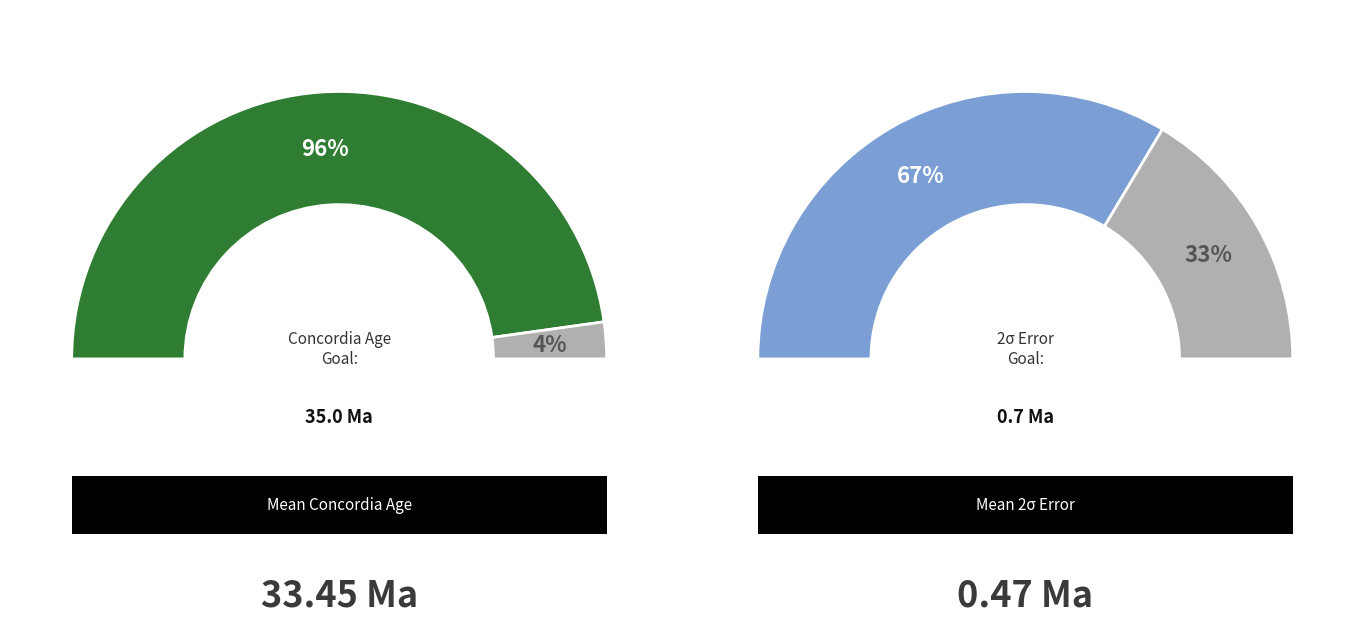

Is there any slice that represents more than half of the pie?

Yes